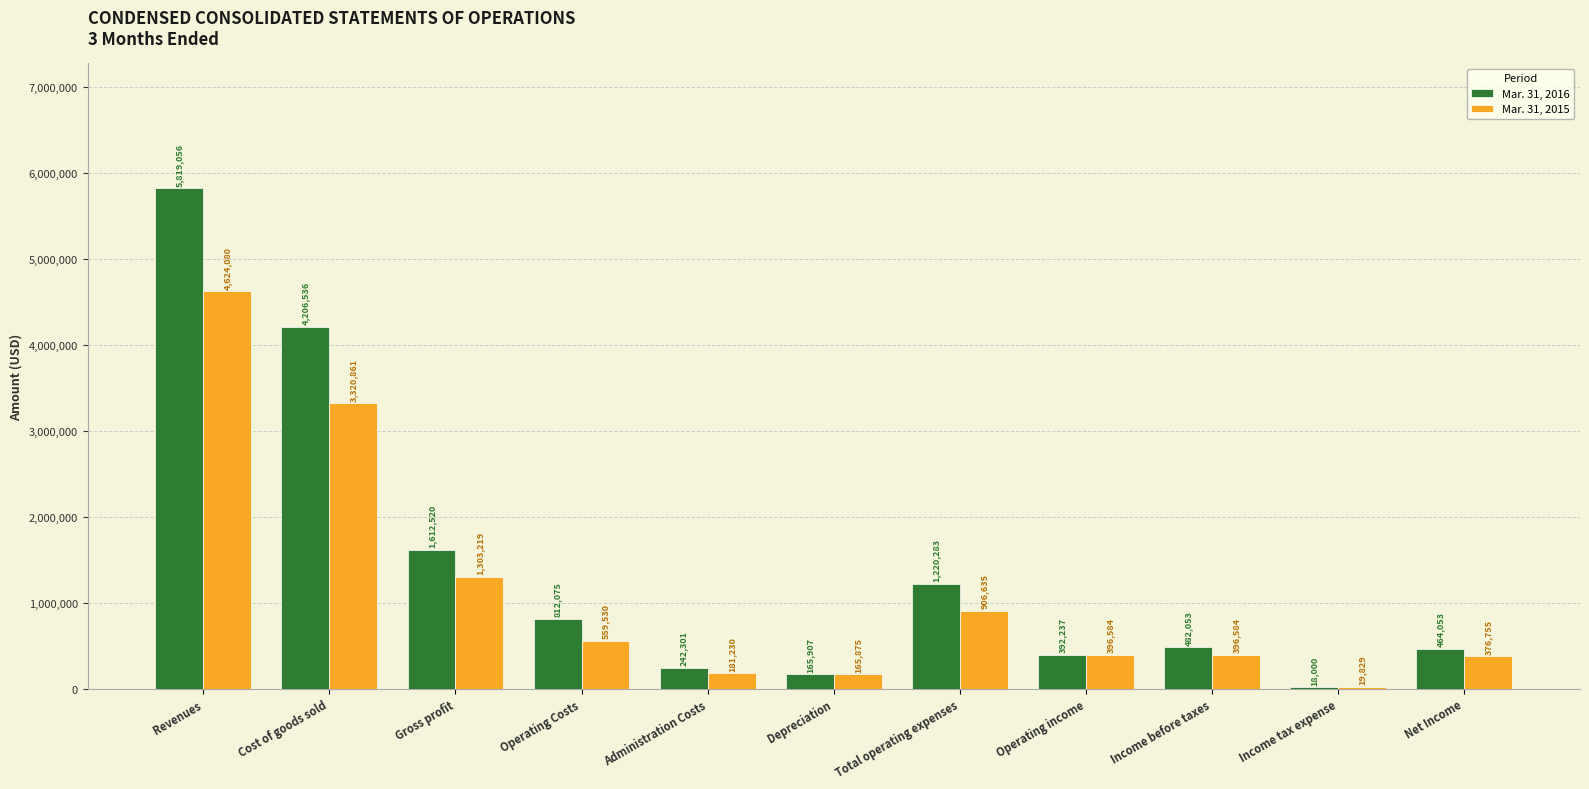

What is the maximum value shown in the chart?

5819056